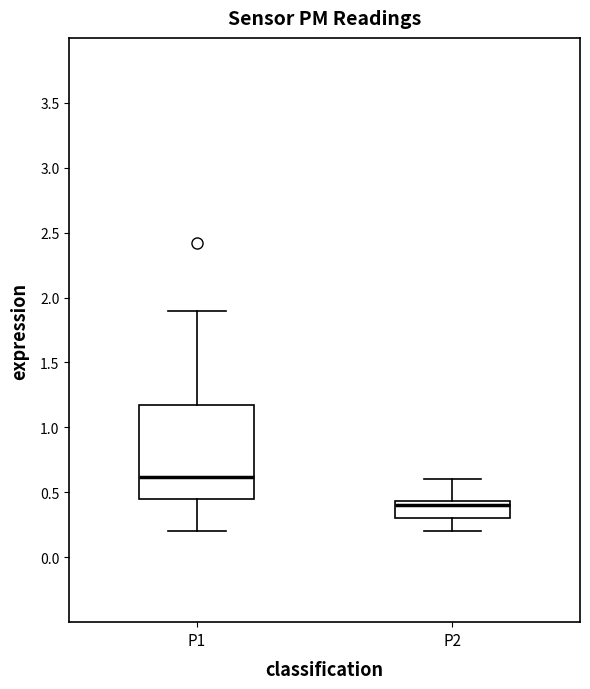

Reading left to right, read every box against the y-axis: the position of its median line, the range the box covers, and the ends of its whiskers. The values are not printed on the chart, so give them approximately, as read against the axis.

P1: median 0.60, box 0.45 to 1.15, whiskers 0.20 to 1.90
P2: median 0.40, box 0.30 to 0.45, whiskers 0.20 to 0.60